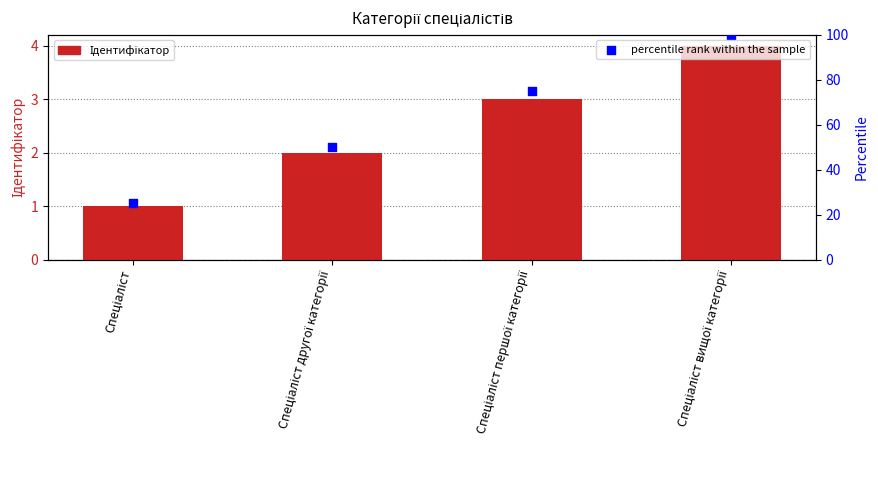

What is the total value across all series at Спеціаліст другої категорії?

52